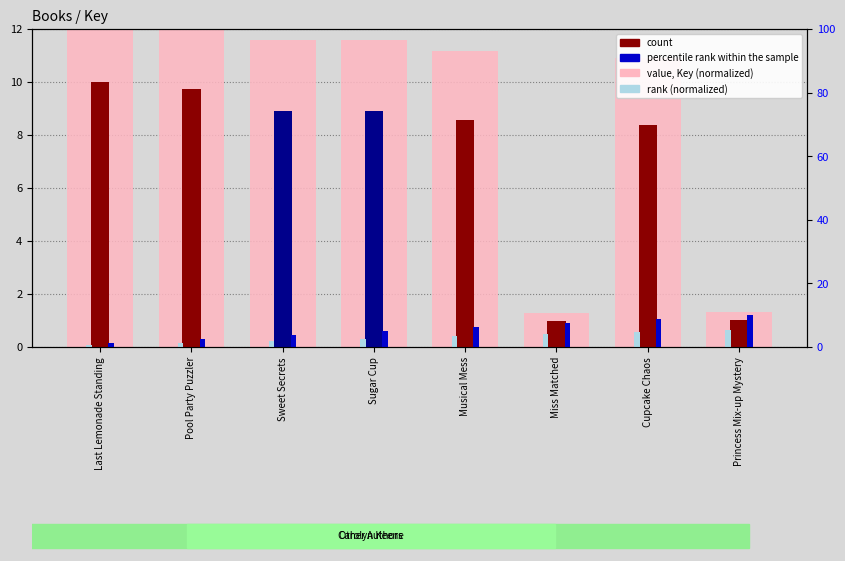

The count series shows 14.9 at Musical Mess. True or false?

False